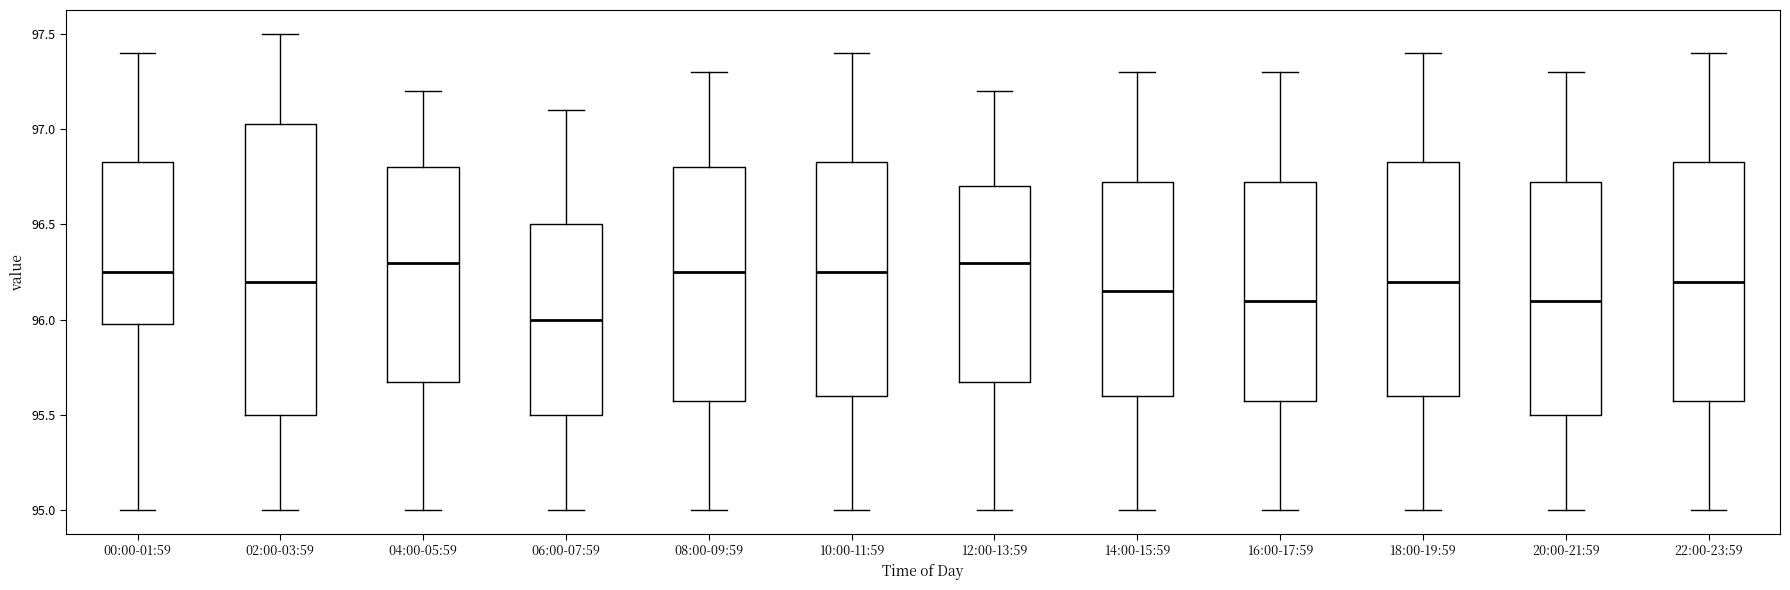

Reading left to right, read every box against the y-axis: the position of its median line, the range the box covers, and the ends of its whiskers. The values are not printed on the chart, so give them approximately, as read against the axis.

00:00-01:59: median 96.25, box 96.00 to 96.85, whiskers 95.00 to 97.40
02:00-03:59: median 96.20, box 95.50 to 97.05, whiskers 95.00 to 97.50
04:00-05:59: median 96.30, box 95.70 to 96.80, whiskers 95.00 to 97.20
06:00-07:59: median 96.00, box 95.50 to 96.50, whiskers 95.00 to 97.10
08:00-09:59: median 96.25, box 95.60 to 96.80, whiskers 95.00 to 97.30
10:00-11:59: median 96.25, box 95.60 to 96.85, whiskers 95.00 to 97.40
12:00-13:59: median 96.30, box 95.70 to 96.70, whiskers 95.00 to 97.20
14:00-15:59: median 96.15, box 95.60 to 96.75, whiskers 95.00 to 97.30
16:00-17:59: median 96.10, box 95.60 to 96.75, whiskers 95.00 to 97.30
18:00-19:59: median 96.20, box 95.60 to 96.85, whiskers 95.00 to 97.40
20:00-21:59: median 96.10, box 95.50 to 96.75, whiskers 95.00 to 97.30
22:00-23:59: median 96.20, box 95.60 to 96.85, whiskers 95.00 to 97.40